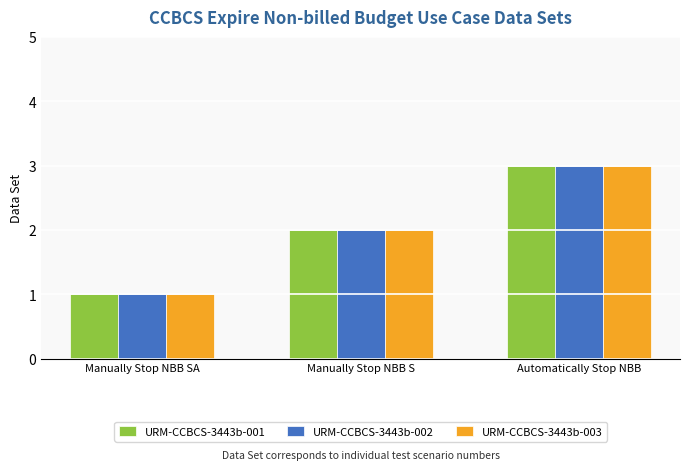

What is the label of the 2nd bar from the left?

Manually Stop NBB S